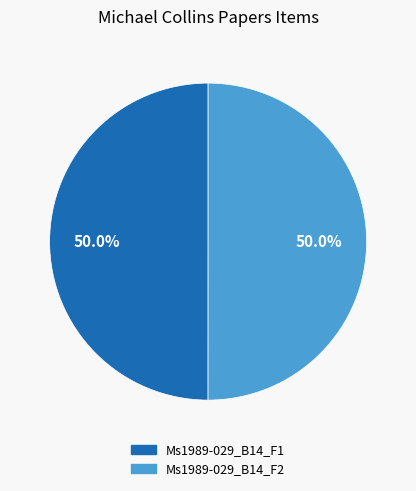

Combined, do Ms1989-029_B14_F2 and Ms1989-029_B14_F1 account for over 50%?

Yes